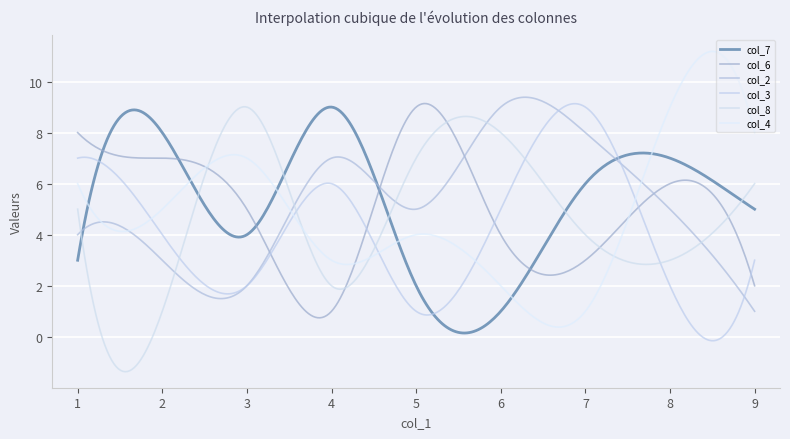

Is this an area chart (filled region under the line)?

No